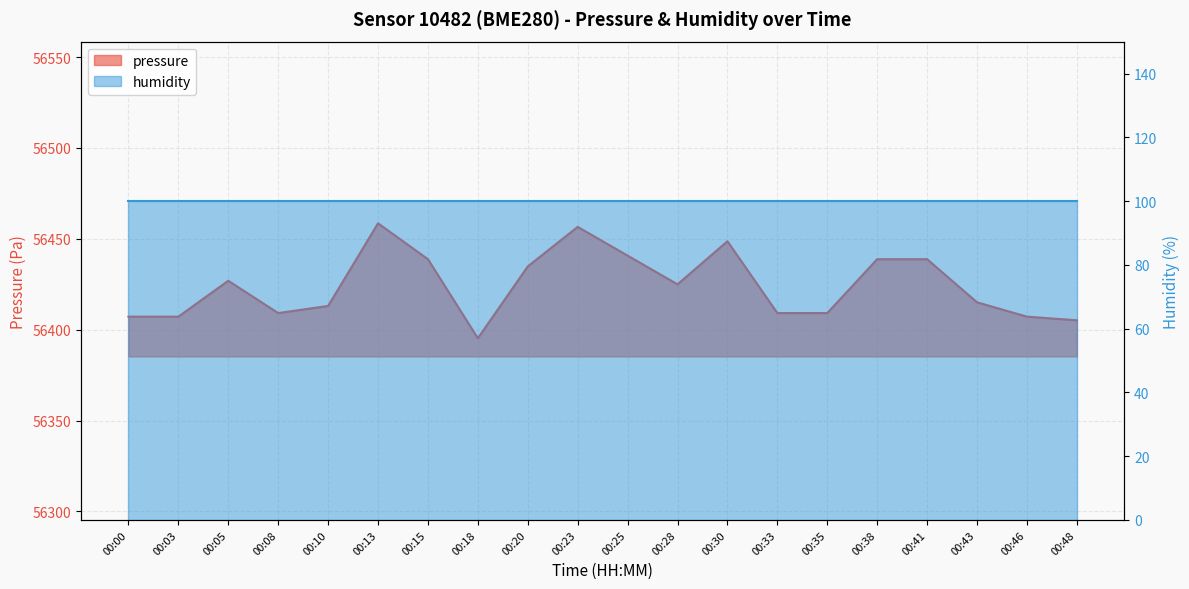

What is the minimum value shown in the chart?

56395.3